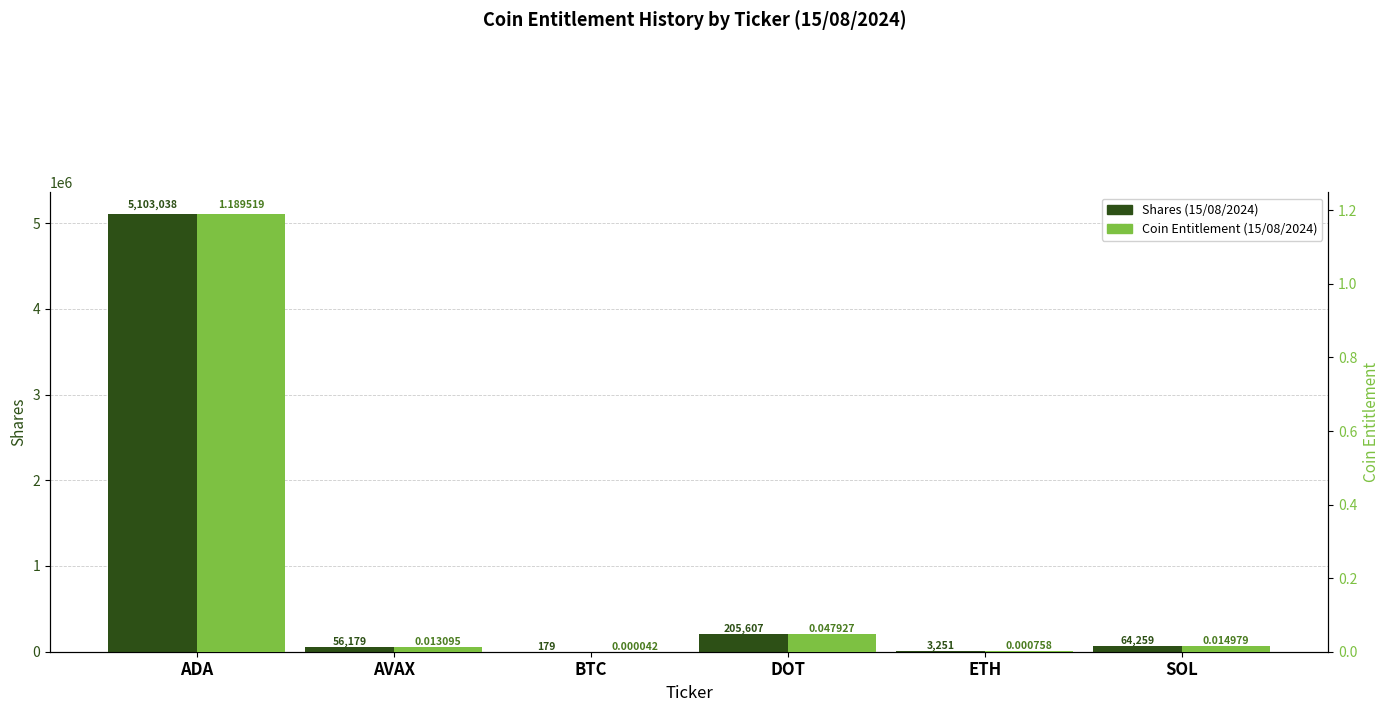

Which series changed the most between BTC and DOT?

Shares (15/08/2024)